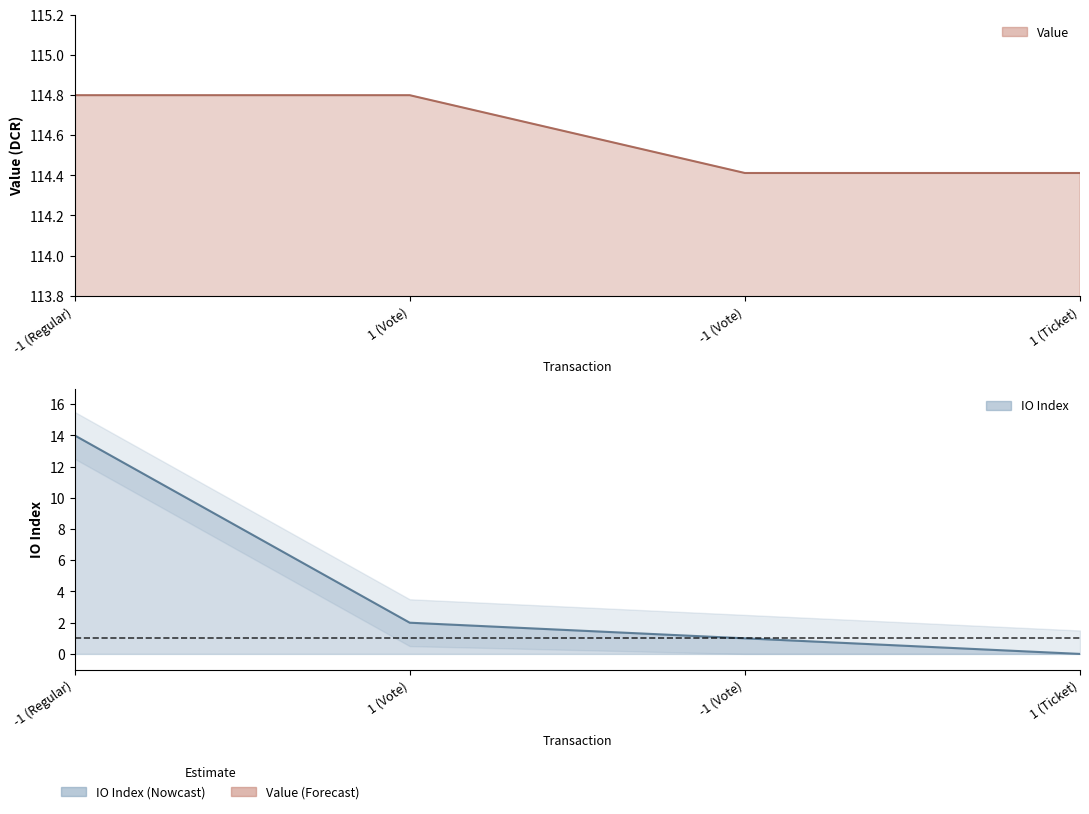

At 1 (Vote), list the series in order from largest to smallest.

value, io_index